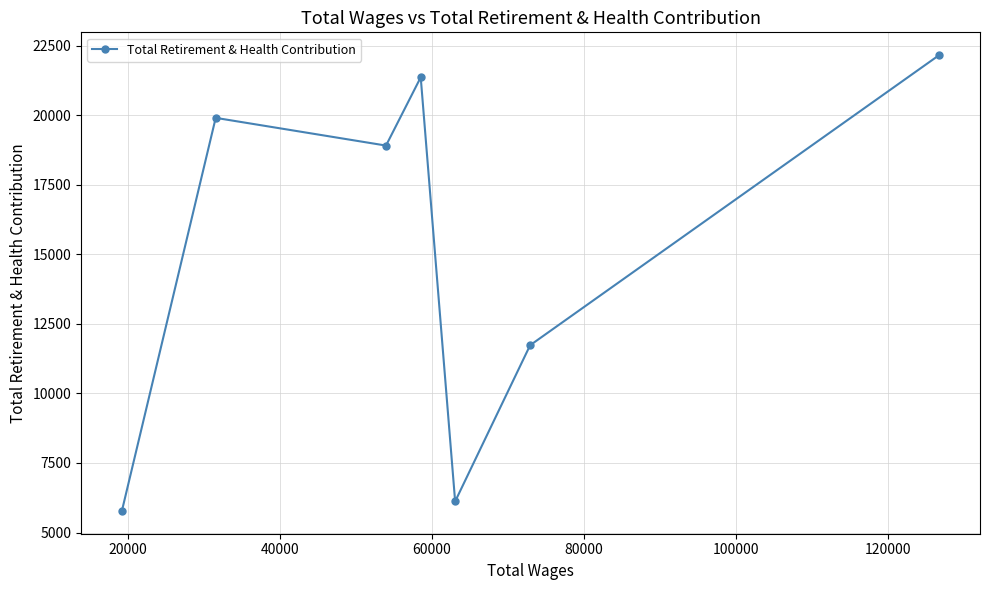

What is the sum of all values?

105965